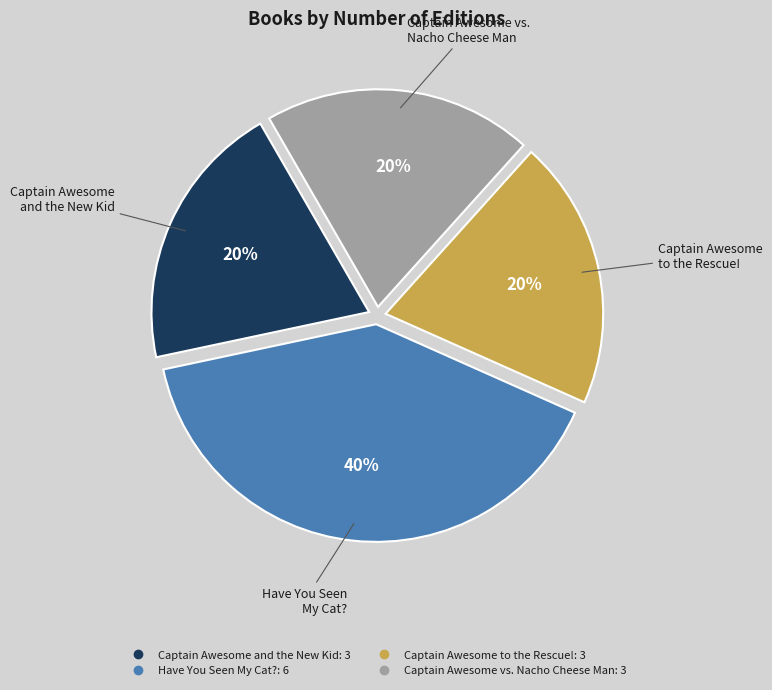

Is there any slice that represents more than half of the pie?

No